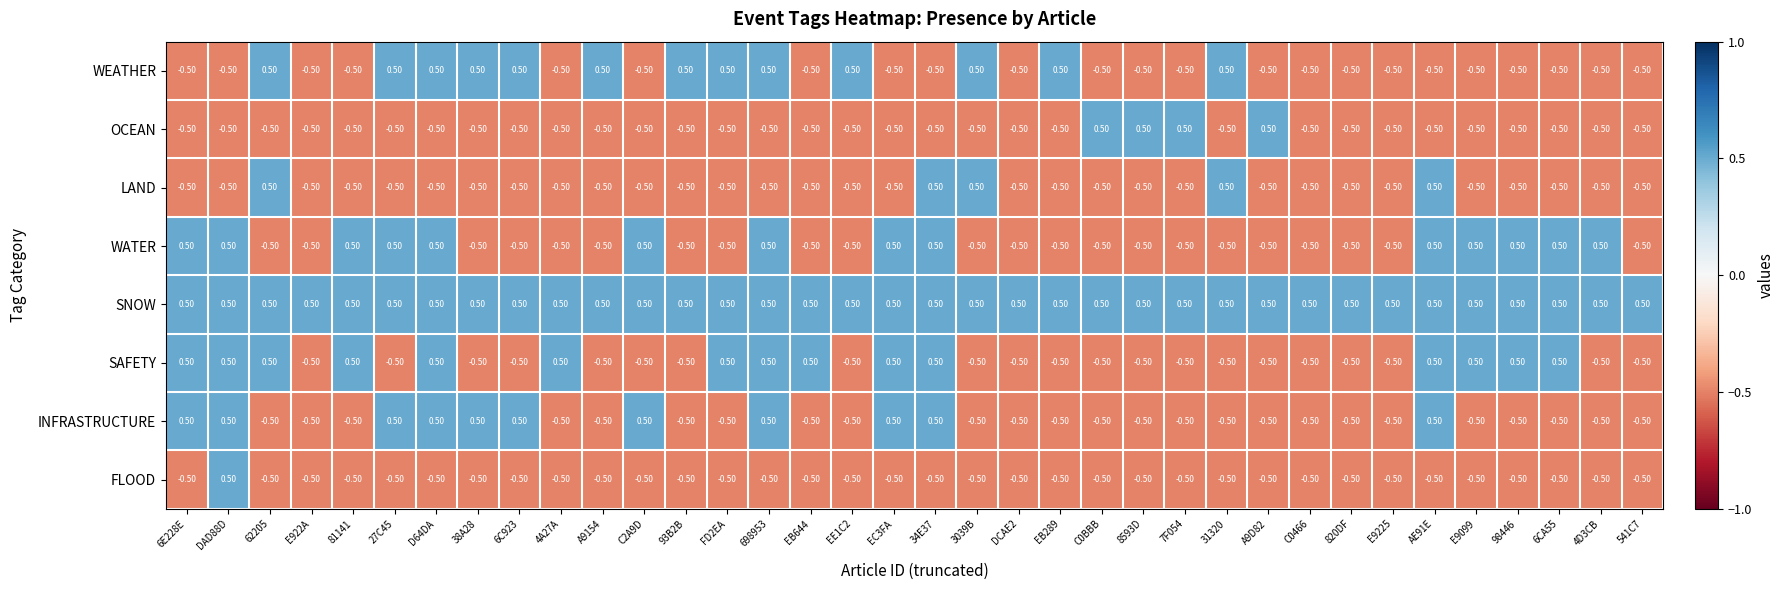

Count the number of categories in the chart.

36